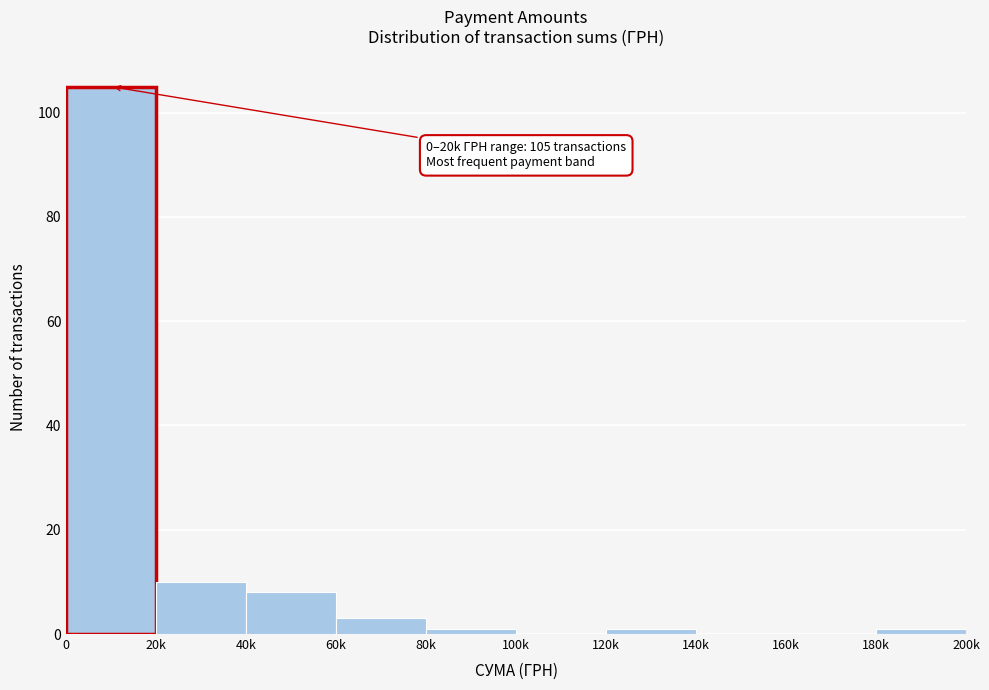

Reading left to right, what are all the values shown in this chart?

0=105	20k=10	40k=8	60k=3	80k=1	100k=0	120k=1	140k=0	160k=0	180k=1